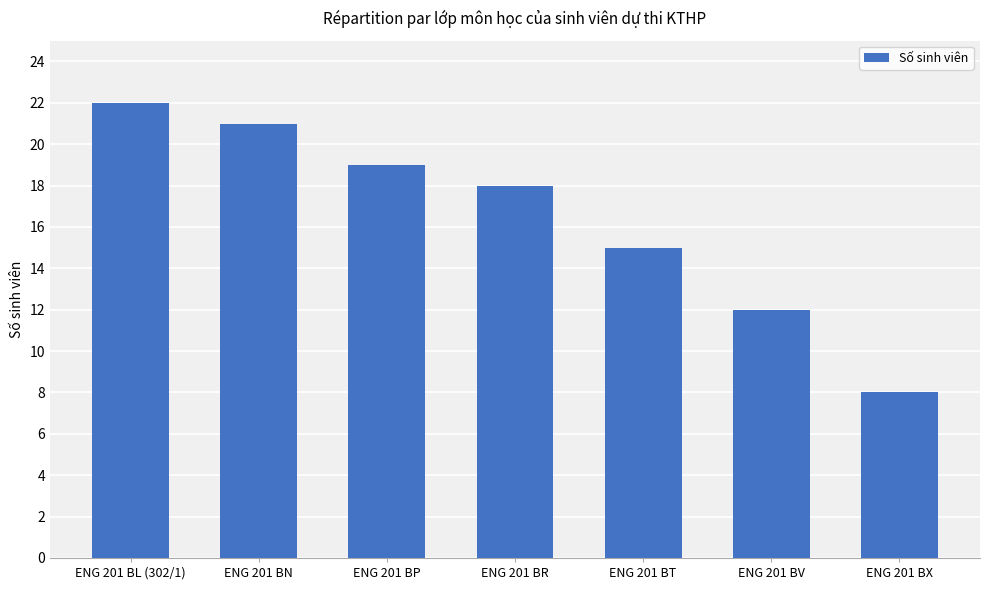

Does the chart contain stacked bars?

No